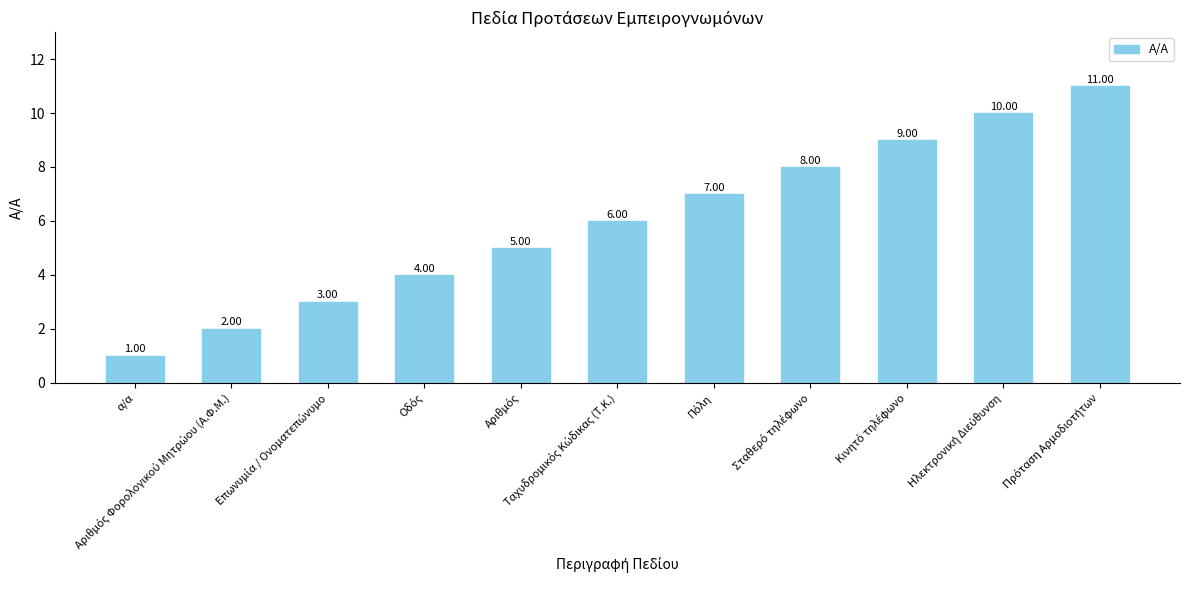

What is the sum of all values?

66